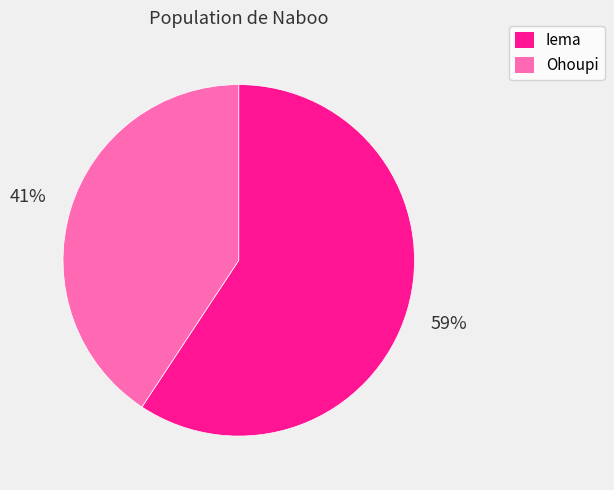

To the nearest percent, what percentage of the pie is Iema?

59%